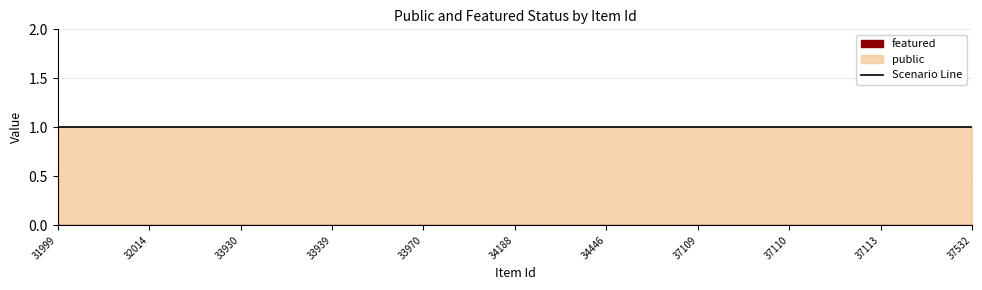

Which series has the largest range (max minus min)?

public